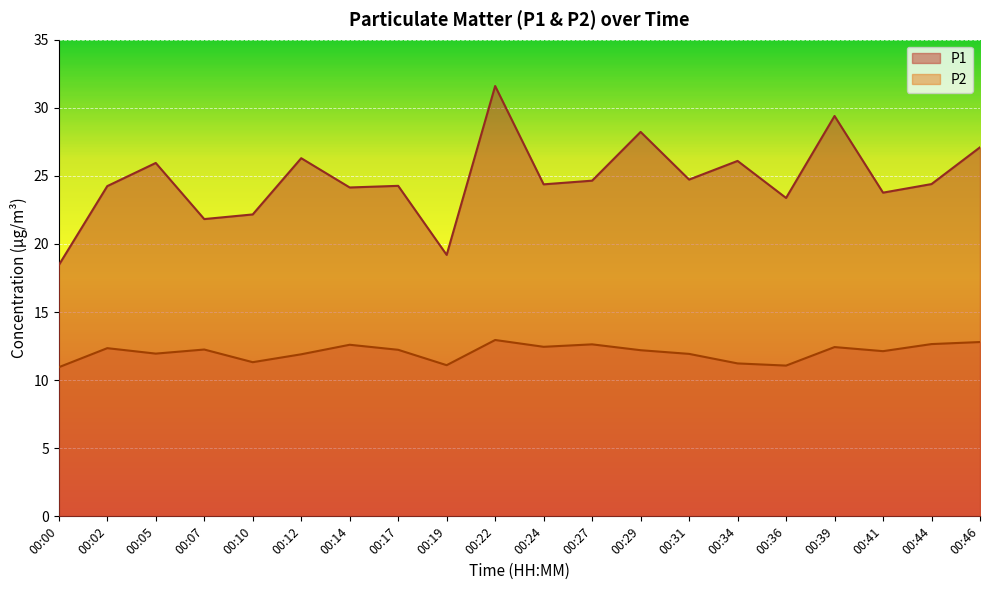

At which category does the chart reach its peak across all series?

00:22